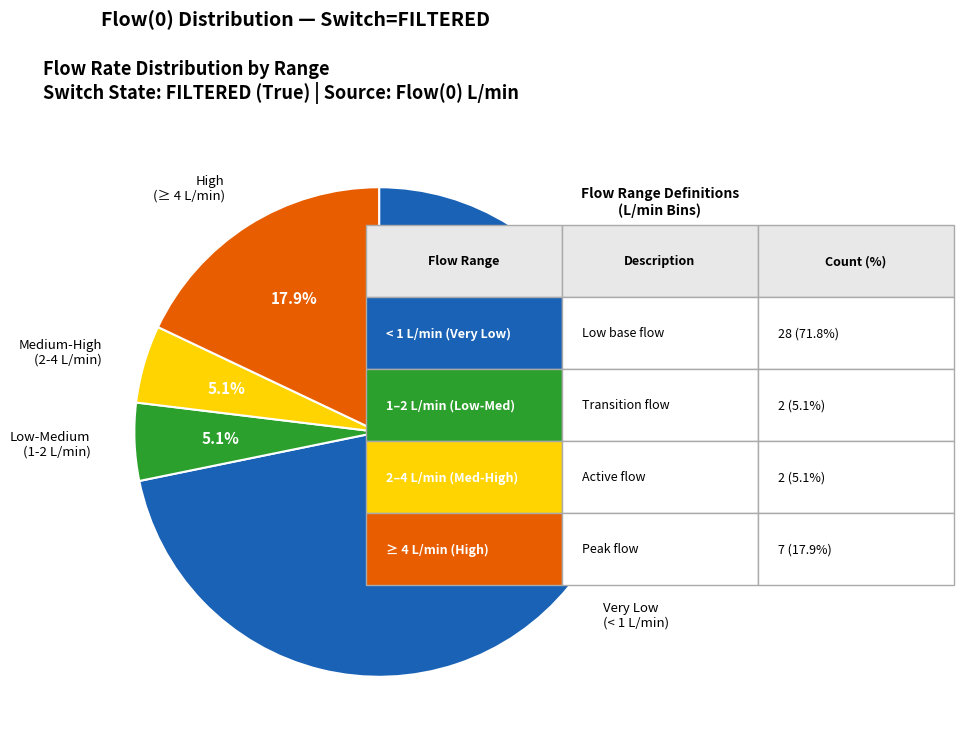

How many slices are in this pie chart?

4